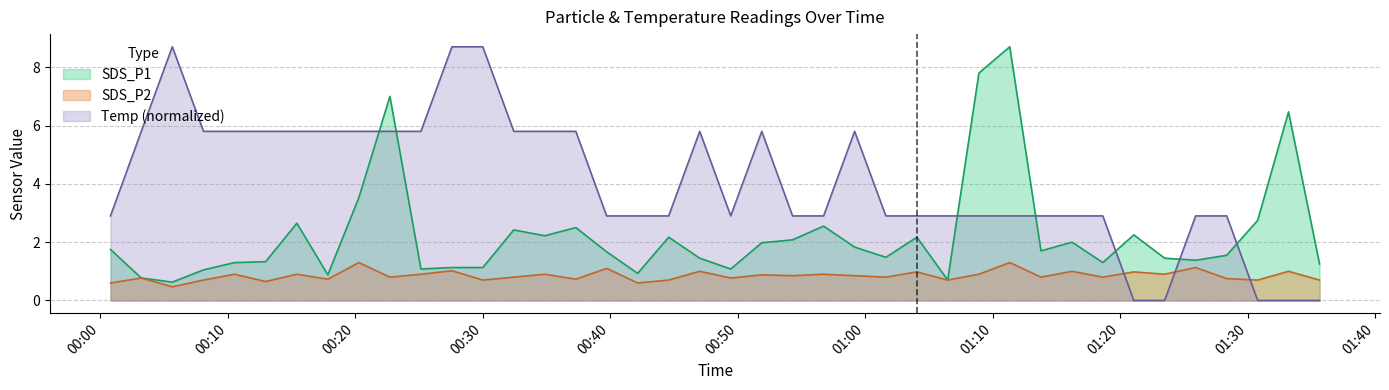

What is the difference between the SDS_P2 values at 2022/02/19 00:10:32 and 2022/02/19 00:17:51?

0.2